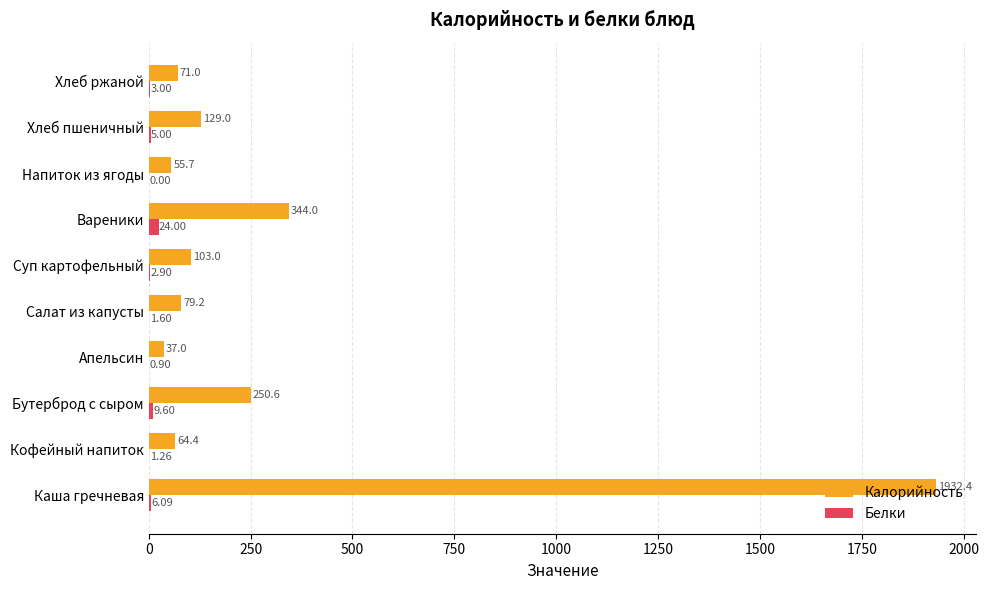

Which series has the largest total across all categories?

Калорийность